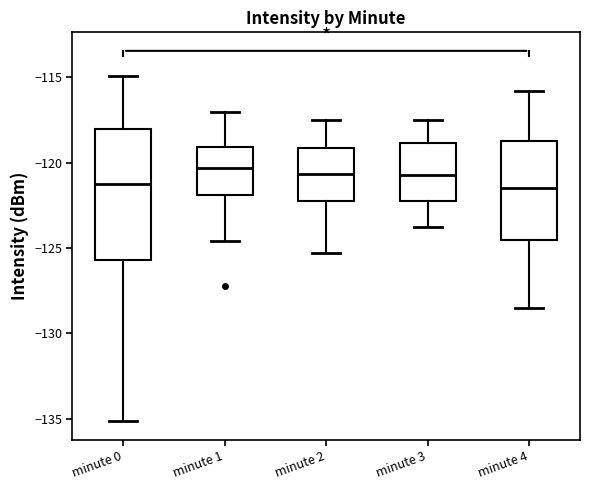

Reading left to right, read every box against the y-axis: the position of its median line, the range the box covers, and the ends of its whiskers. The values are not printed on the chart, so give them approximately, as read against the axis.

minute 0: median -121.0, box -125.5 to -118.0, whiskers -135.0 to -115.0
minute 1: median -120.5, box -122.0 to -119.0, whiskers -124.5 to -117.0
minute 2: median -120.5, box -122.5 to -119.0, whiskers -125.5 to -117.5
minute 3: median -120.5, box -122.0 to -119.0, whiskers -124.0 to -117.5
minute 4: median -121.5, box -124.5 to -118.5, whiskers -128.5 to -116.0